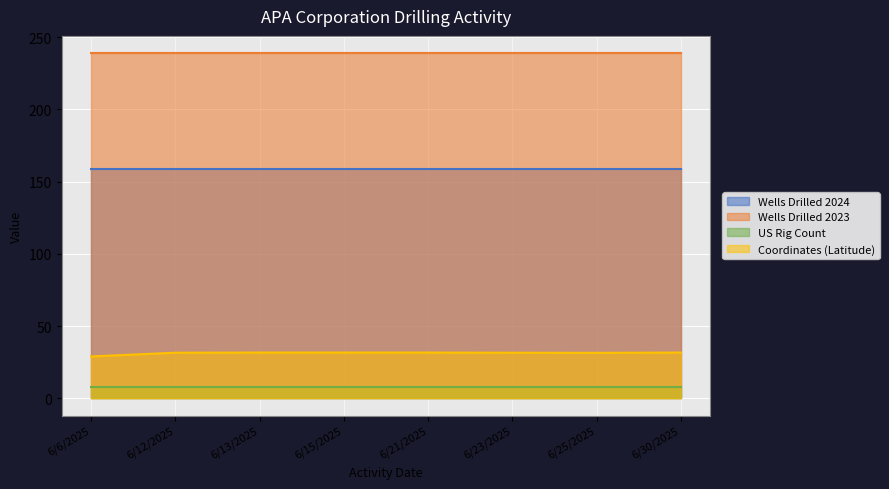

How many lines are shown in the chart?

4